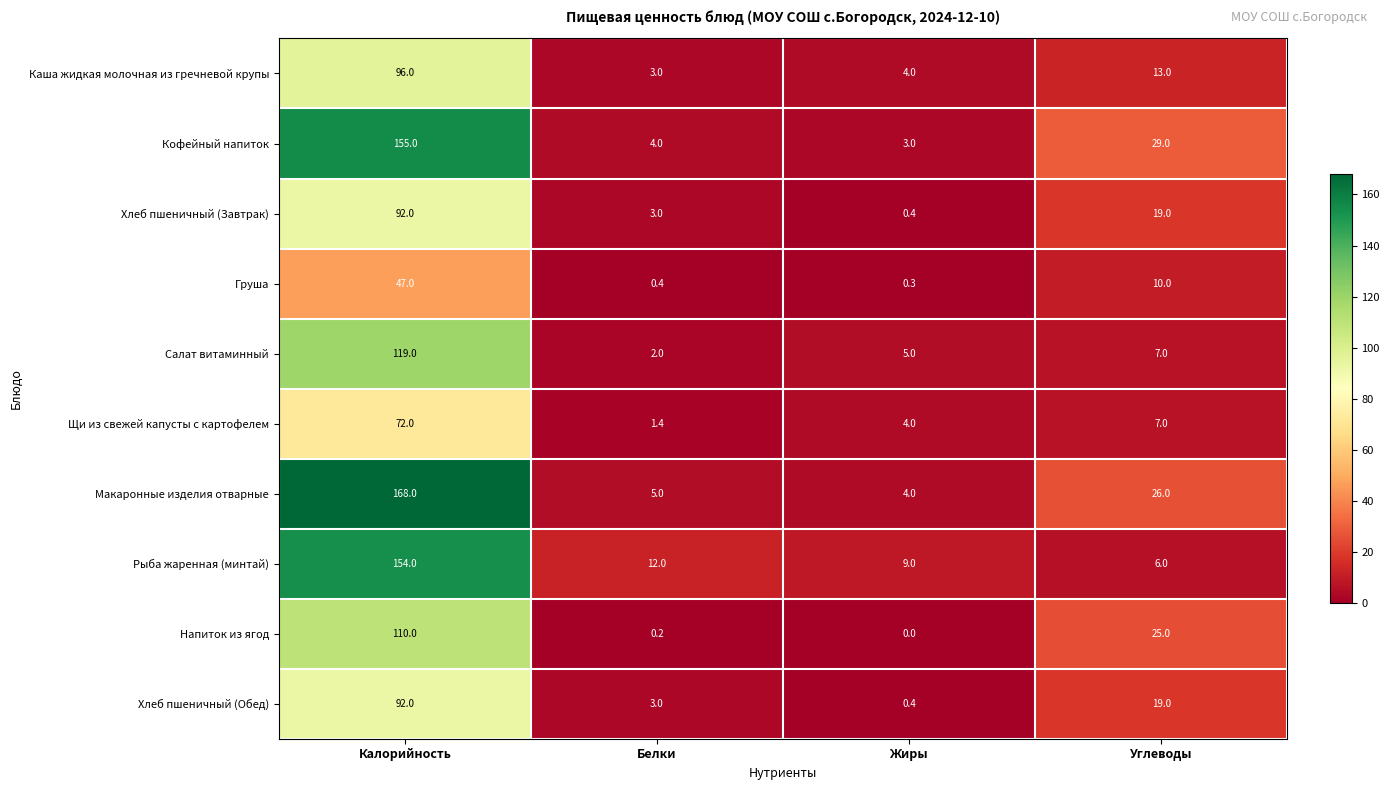

Which series has the largest total across all categories?

Макаронные изделия отварные